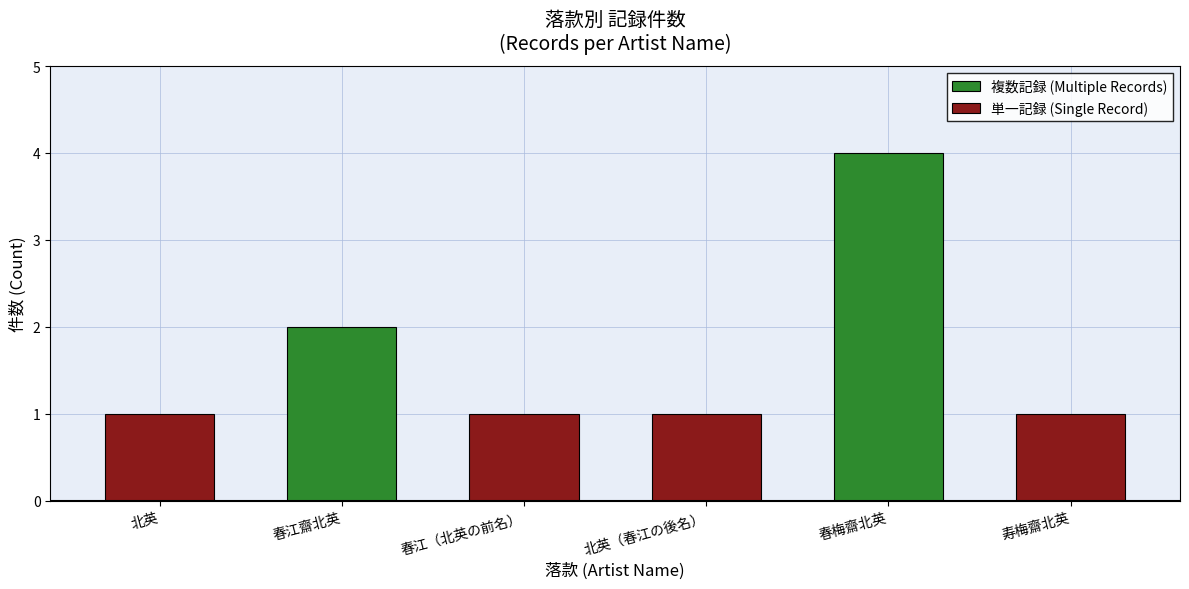

What is the change in value from 春梅齋北英 to 寿梅齋北英?

-3